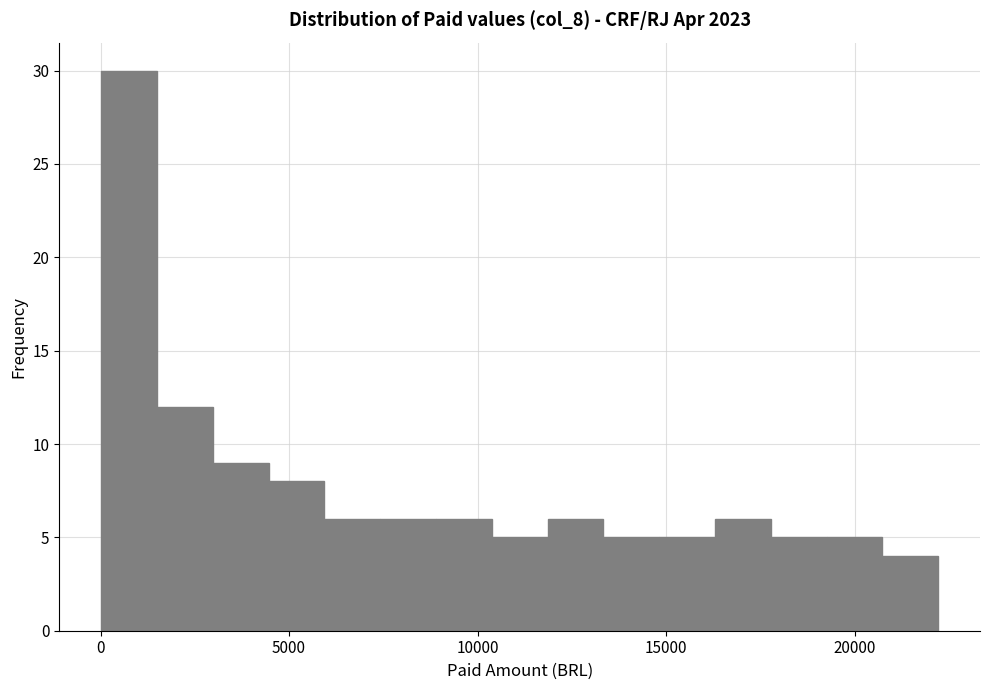

Around what value on the x-axis is the tallest bar? Give the approximate position of its centre, as read against the axis.

1000